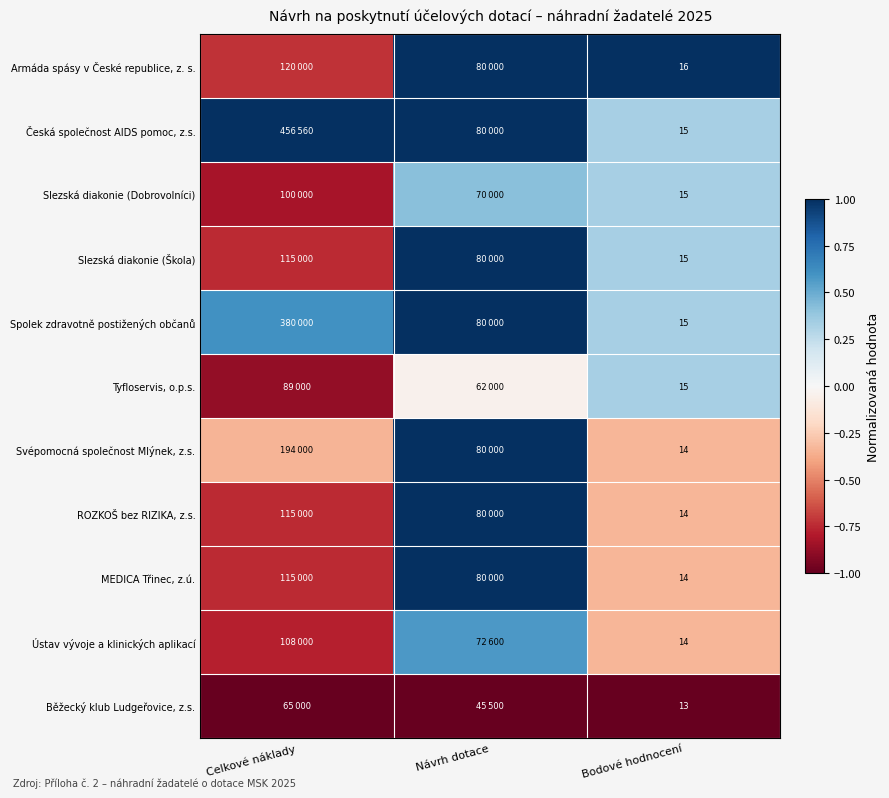

Which series has the largest total across all categories?

Česká společnost AIDS pomoc, z.s.